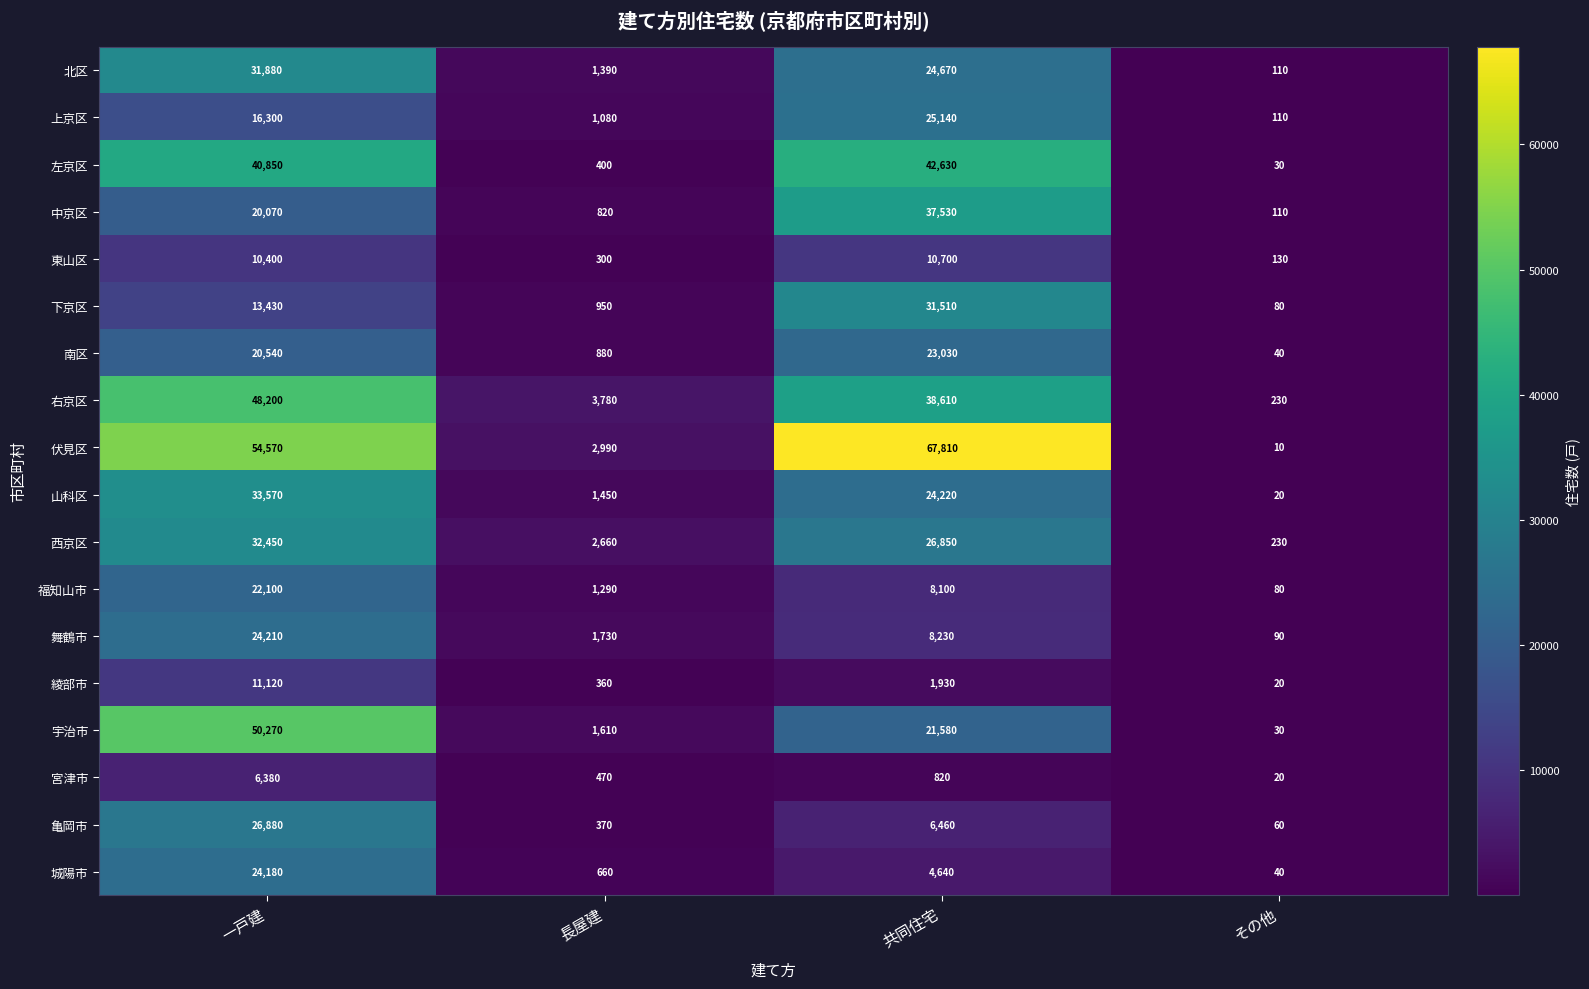

True or false: 東山区 has a value of 186 at その他.

False